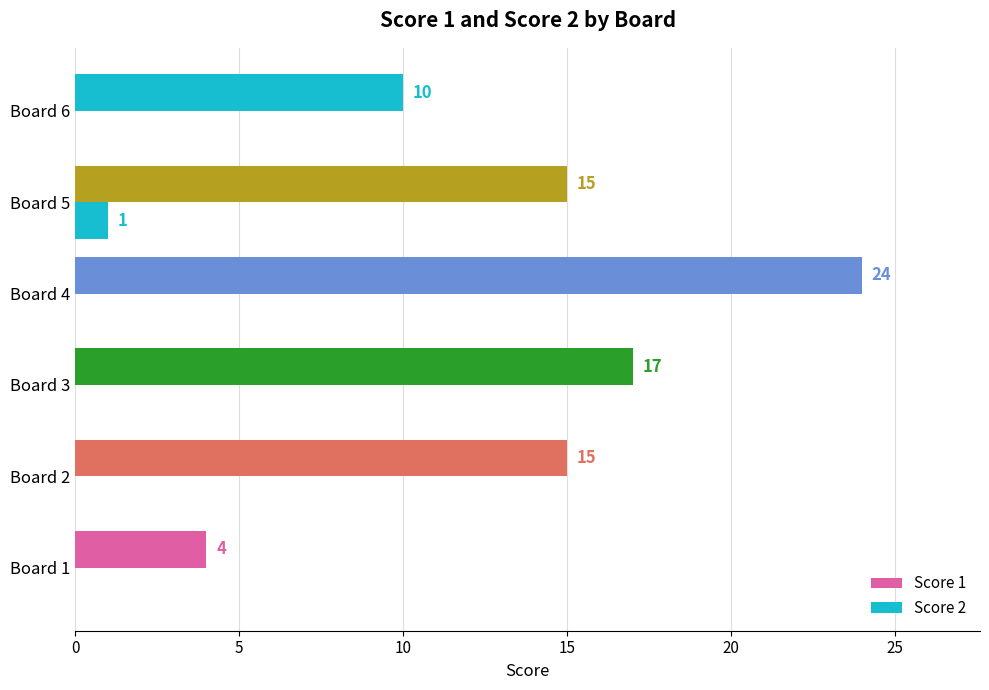

The chart shows a value of 1 at Board 3. True or false?

False